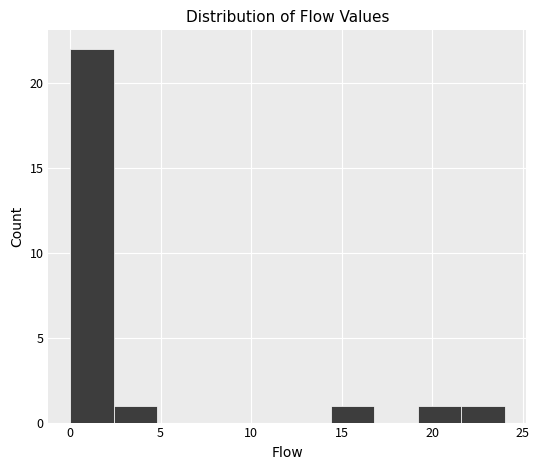

Reading left to right, list every bar in this chart as the range it spans on the x-axis followed by its height. Neither the bar edges nor the heights are printed on the chart, so give them approximately, as read against the axes.

0.0 to 2.4: 22
2.4 to 4.8: 1
4.8 to 7.2: 0
7.2 to 9.6: 0
9.6 to 12.0: 0
12.0 to 14.4: 0
14.4 to 16.8: 1
16.8 to 19.2: 0
19.2 to 21.6: 1
21.6 to 24.0: 1